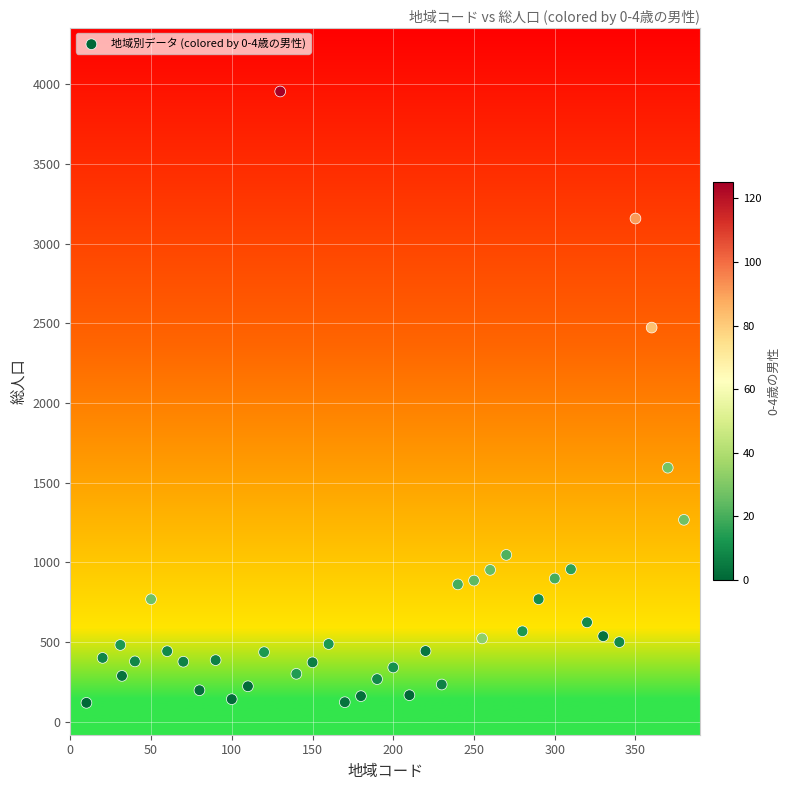

What is the range of Y values (max minus min)?

3835